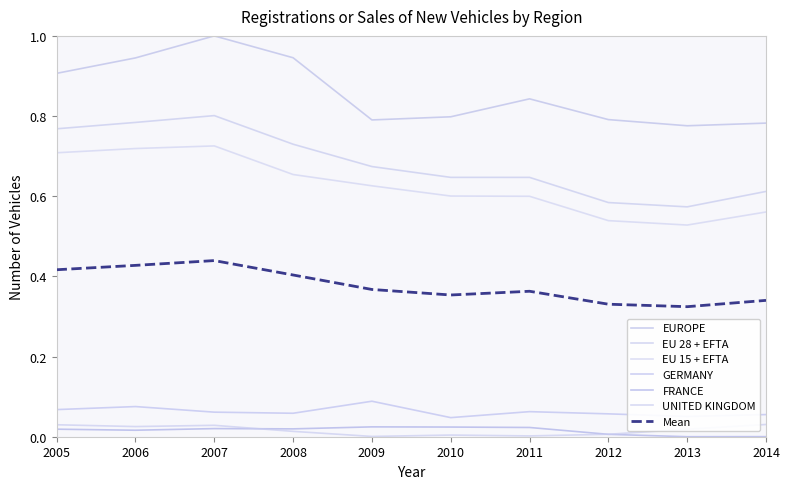

Rank the categories by EUROPE value from lowest to highest.

2013, 2014, 2009, 2012, 2010, 2011, 2005, 2006, 2008, 2007